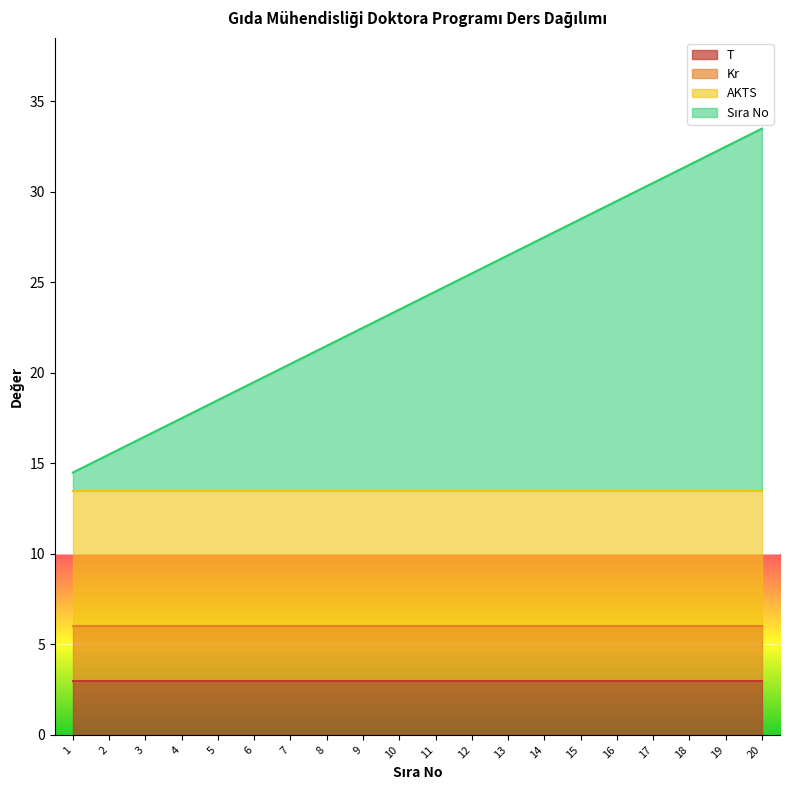

Does the chart display data point markers on the line(s)?

No